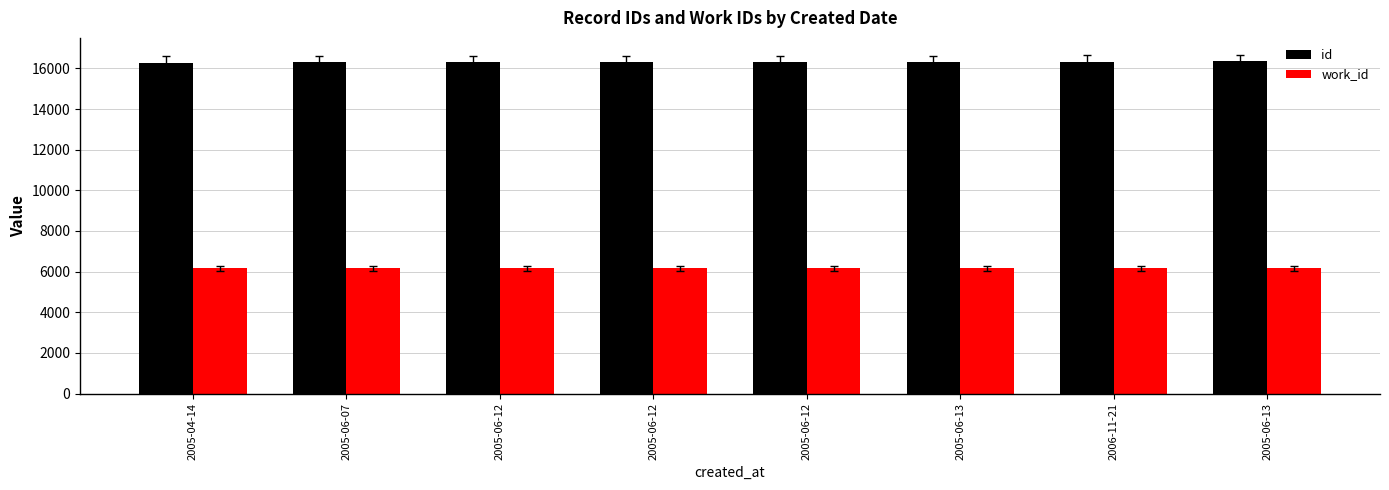

What is the difference between the maximum and minimum values in the work_id series?

8